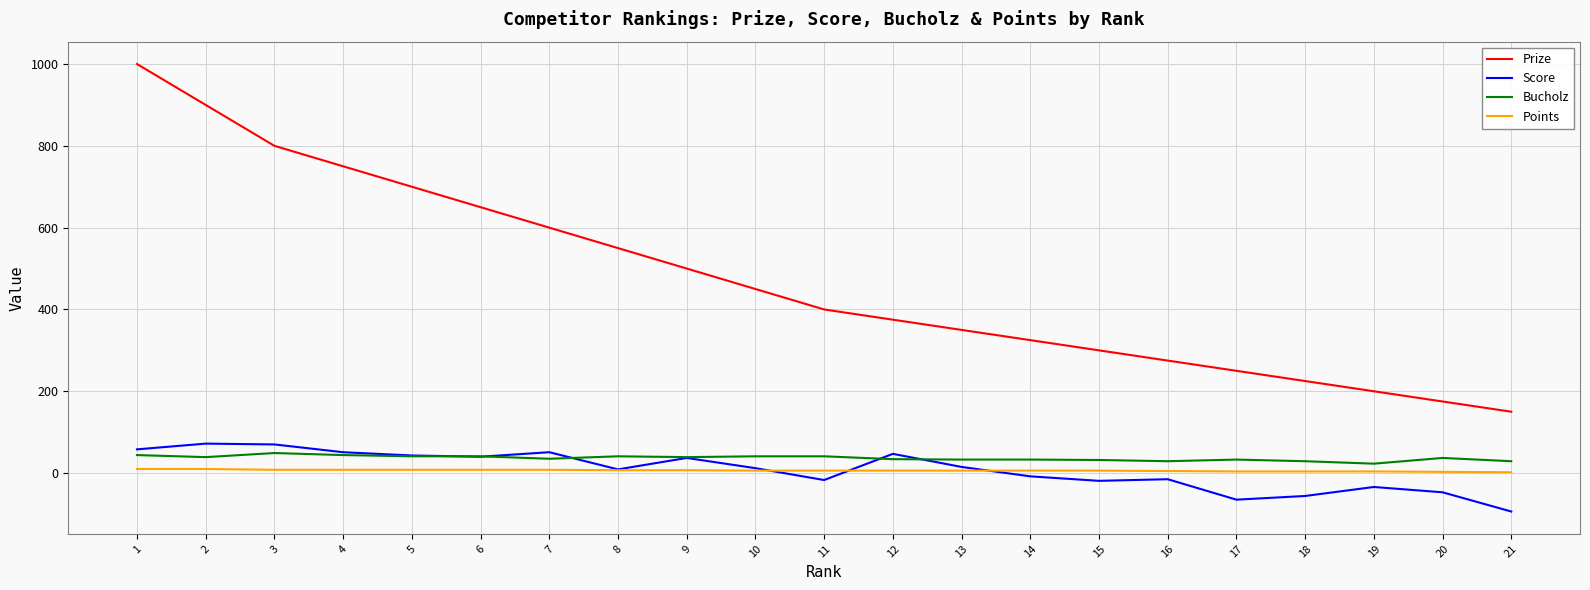

Which series has the largest total across all categories?

Prize